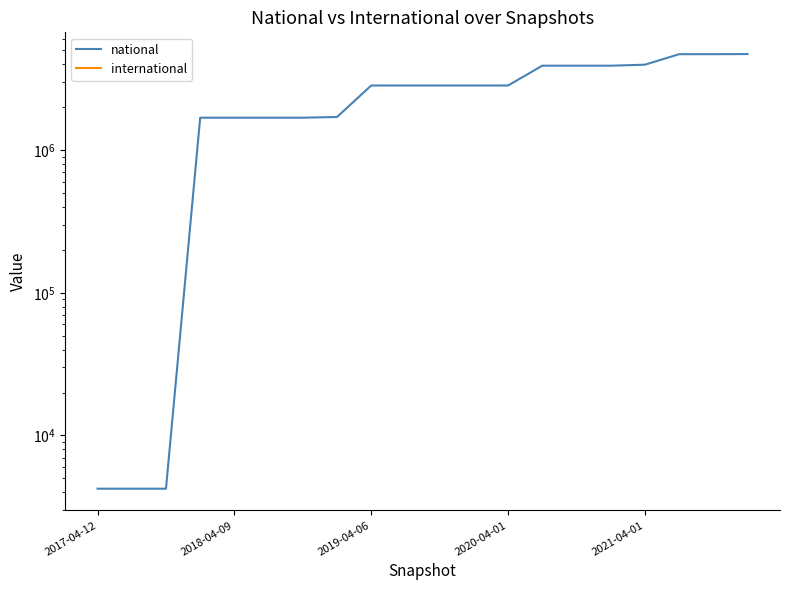

Which category has the lowest value in the national series?

2017-04-12